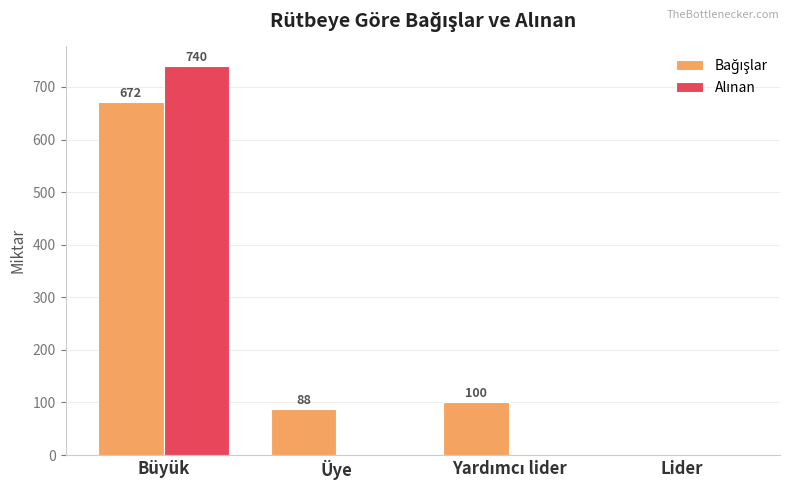

At which category is the sum across all series the highest?

Büyük